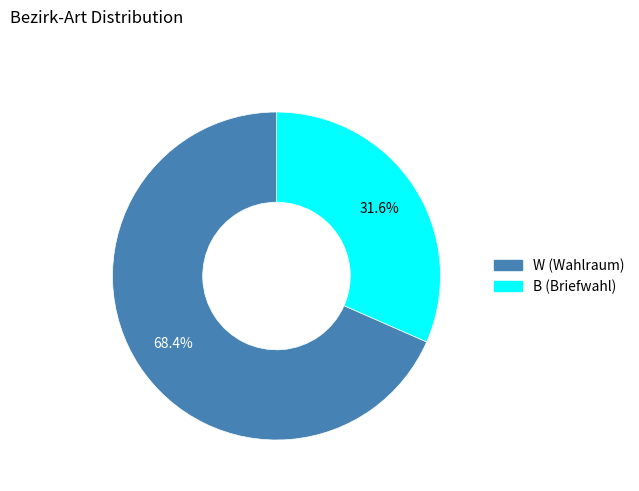

The W slice represents 62% of the pie. True or false?

False